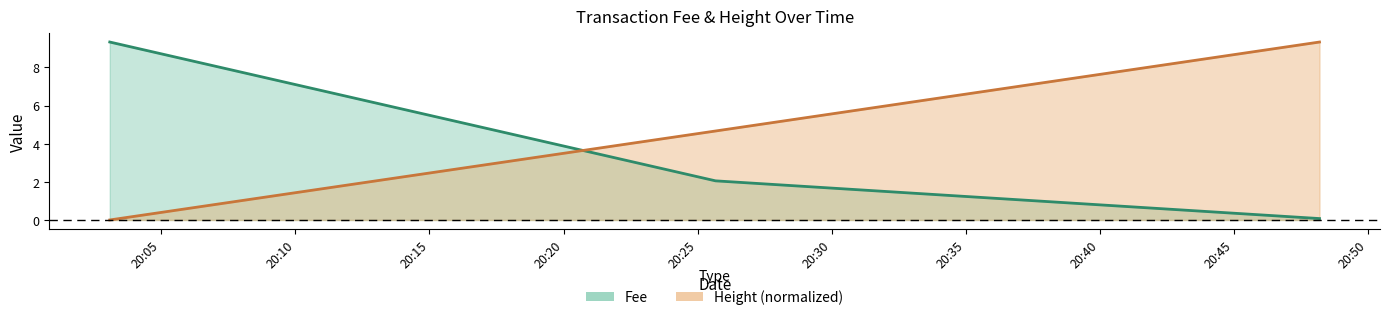

Which series has the largest total across all categories?

Height (line)